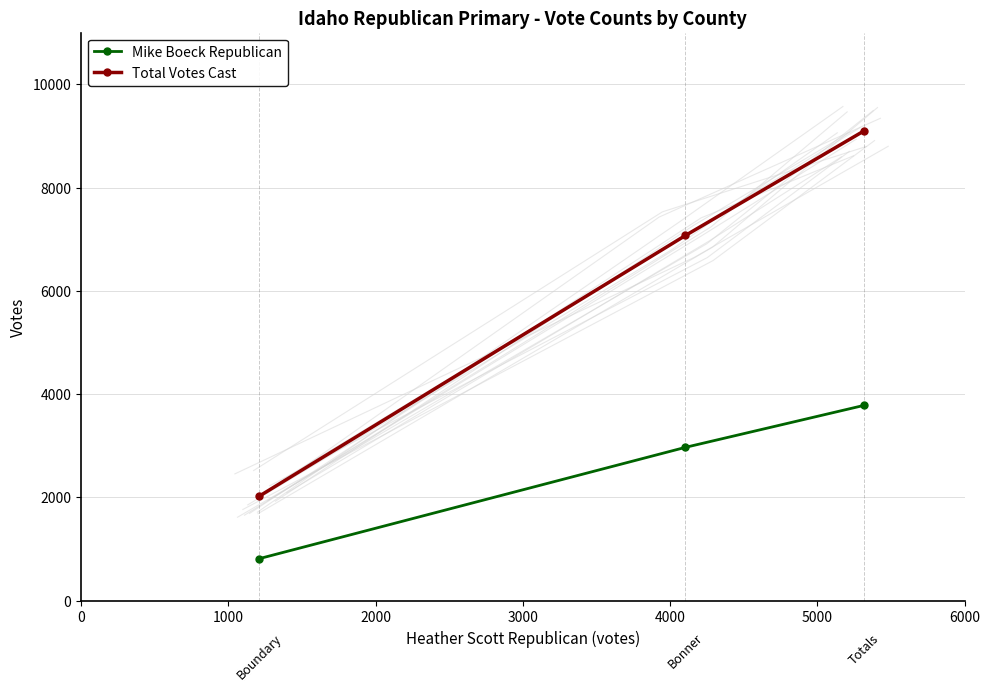

Is this an area chart (filled region under the line)?

No